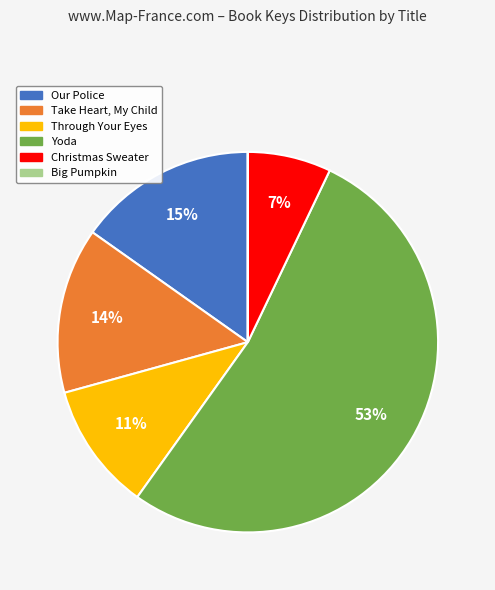

To the nearest percent, what is the combined percentage of Christmas Sweater and Through Your Eyes?

18%